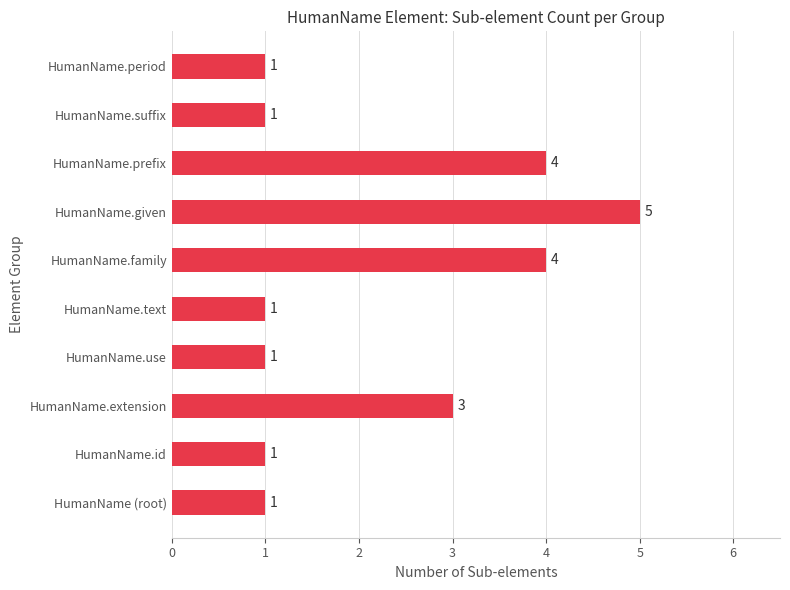

What is the difference between the maximum and minimum values?

4